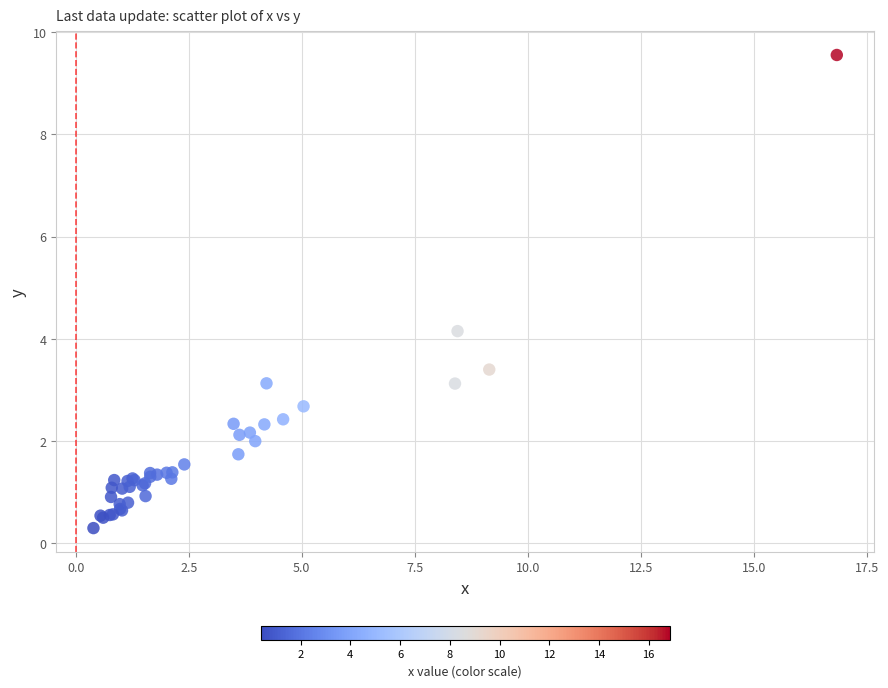

What Y value in the scatter plot is closest to 4?

4.1